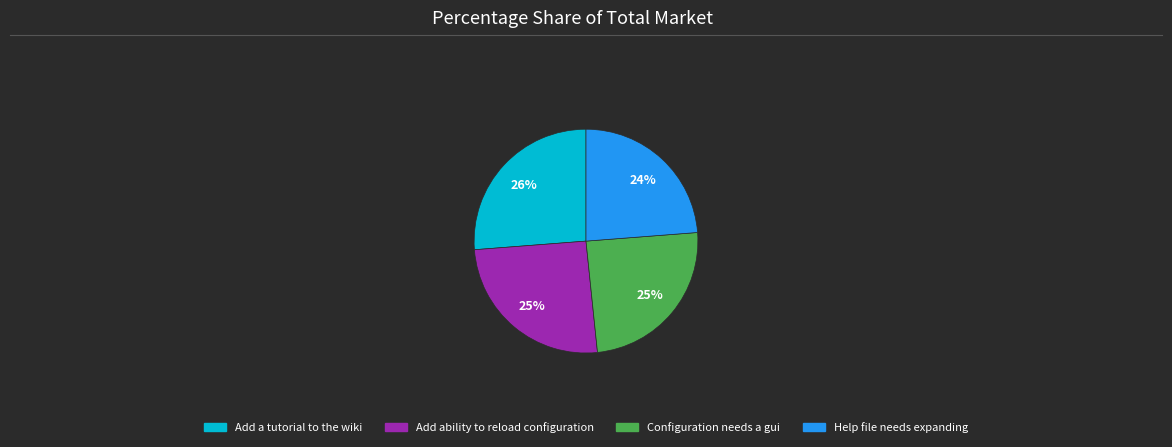

True or false: Help file needs expanding accounts for 12% of the total.

False